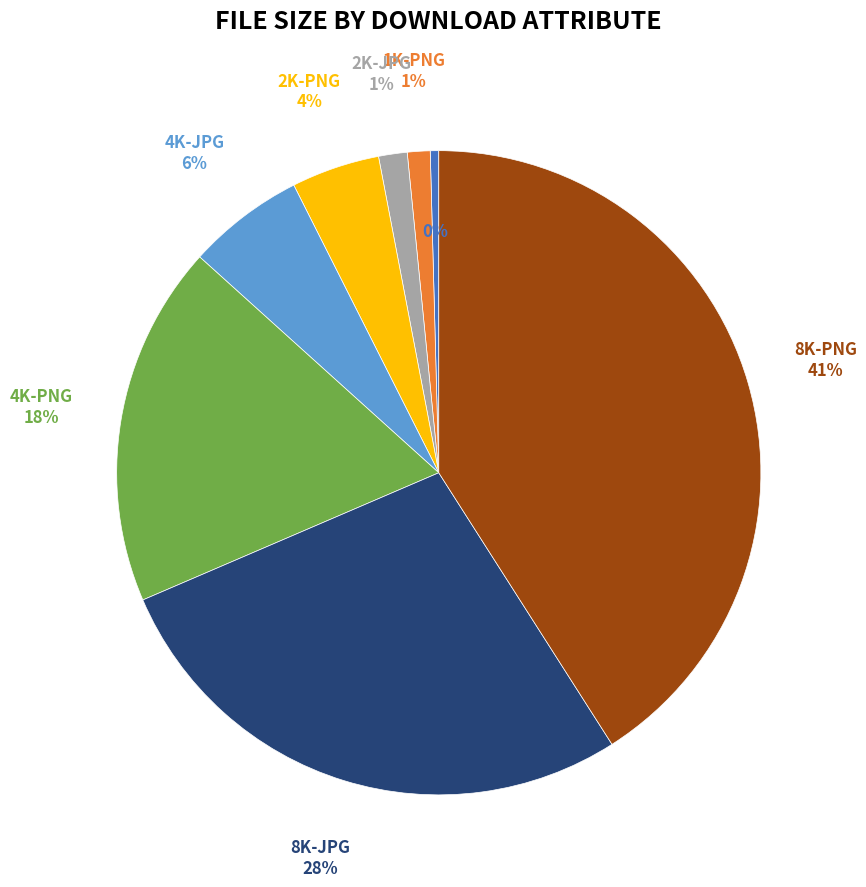

To the nearest percent, what is the difference between the largest and smallest slice percentages?

41%